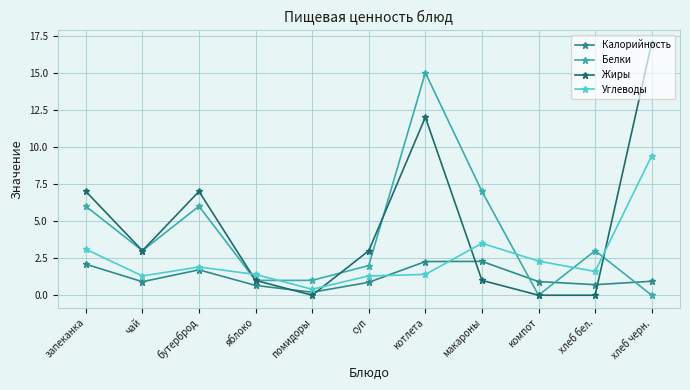

What is the difference between the second highest and minimum values in the Калорийность series?

2.1